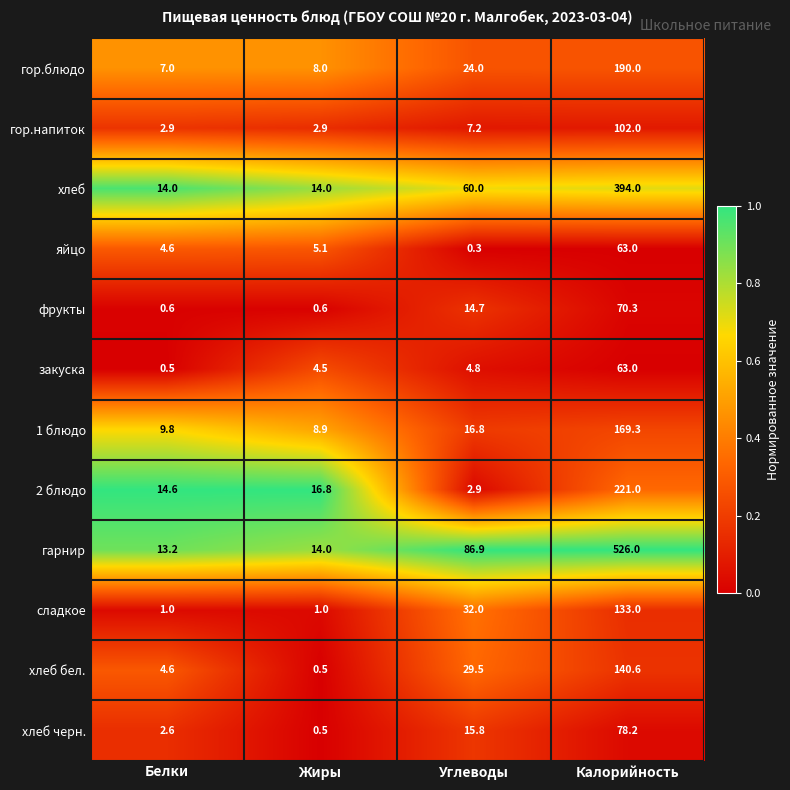

The value of 2 блюдо at Жиры is 23.9. True or false?

False